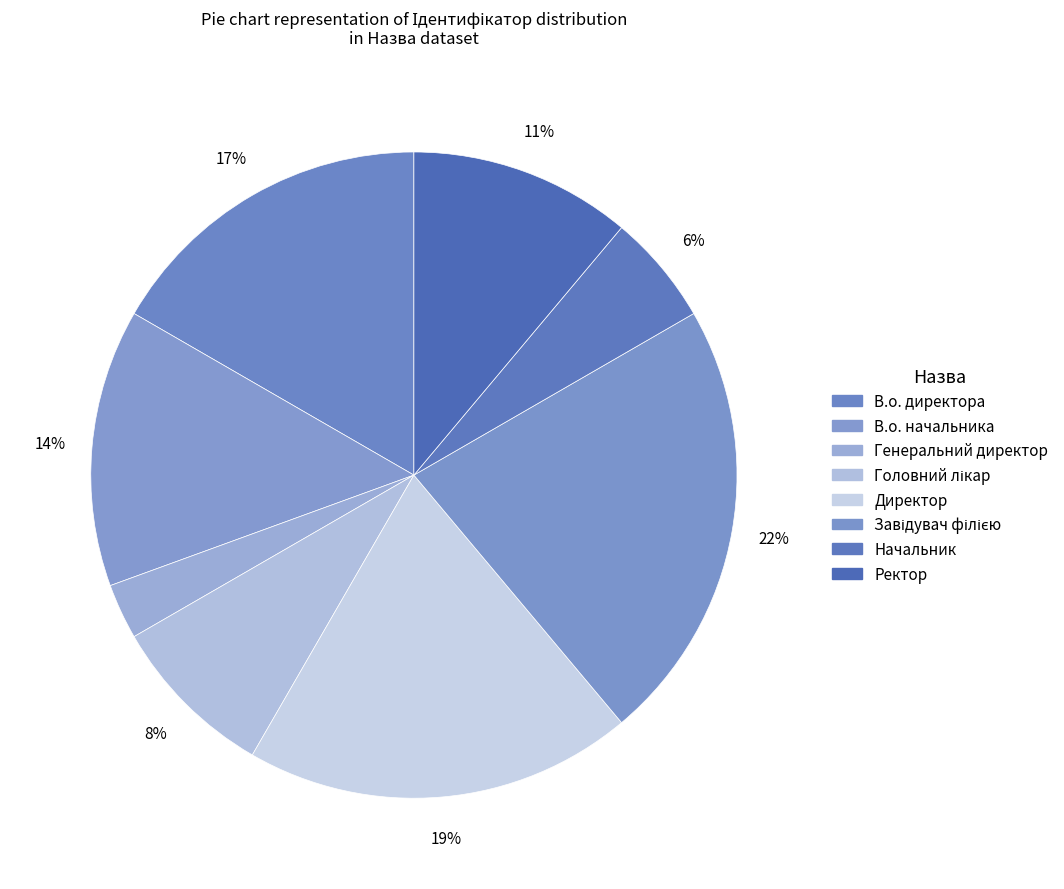

What is the ratio of the value at Завідувач філією to the value at В.о. директора?

1.3